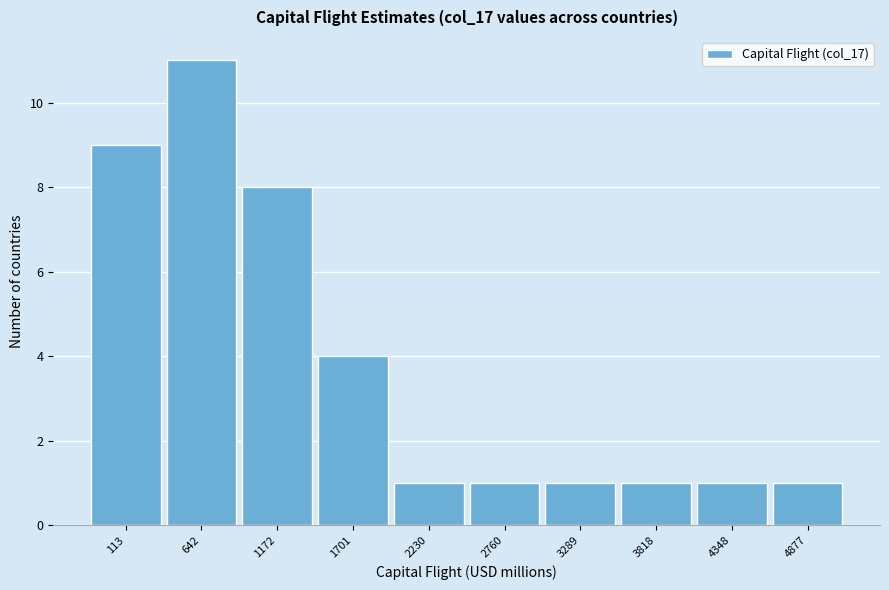

Reading left to right, what are all the values shown in this chart?

9	11	8	4	1	1	1	1	1	1